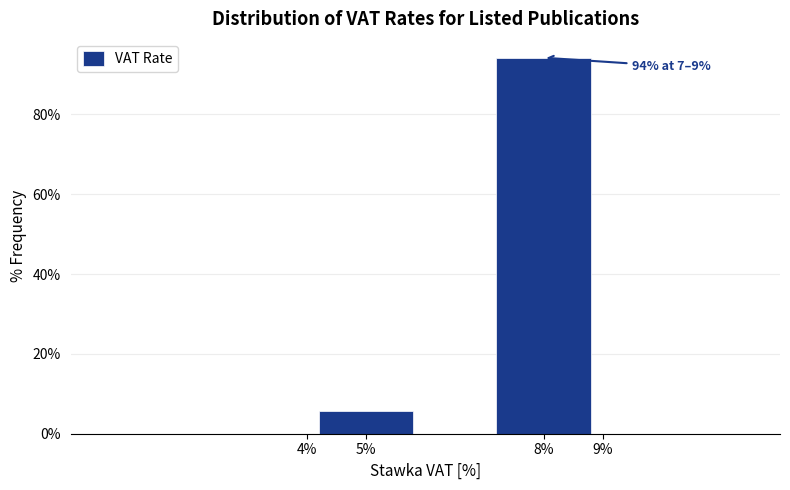

Which range on the x-axis has the tallest bar?

7 to 9